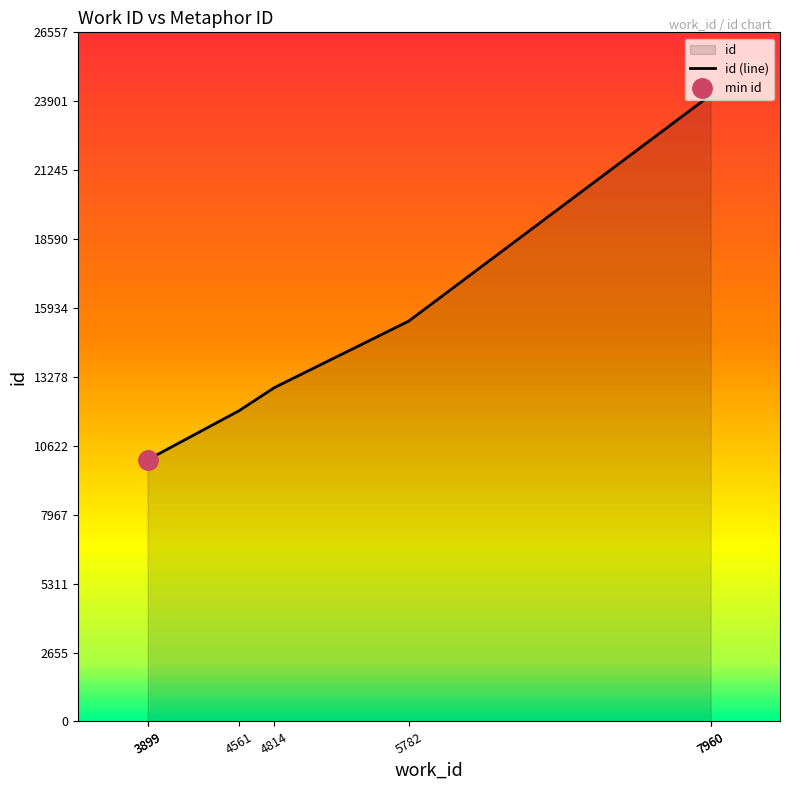

Does the chart display data point markers on the line(s)?

No